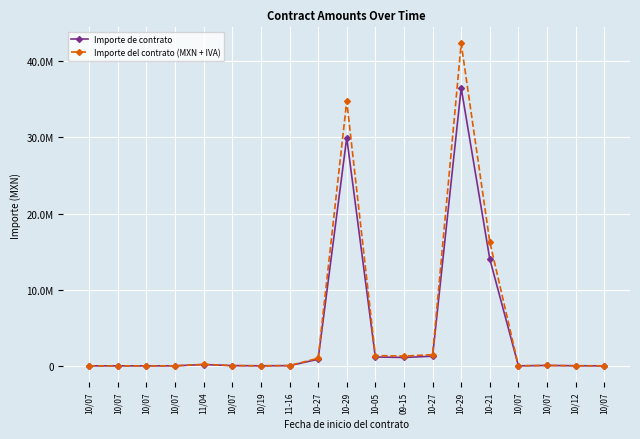

What are all the series names shown in the legend?

Importe de contrato, Importe del contrato (MXN + IVA)